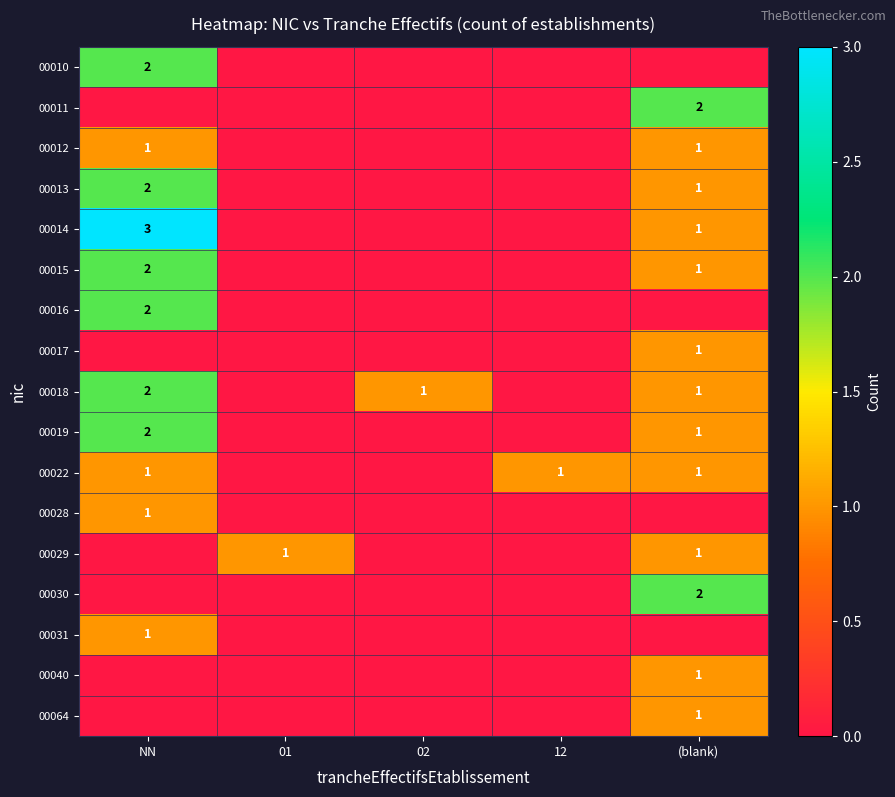

The value of 00029 at 01 is 2. True or false?

False